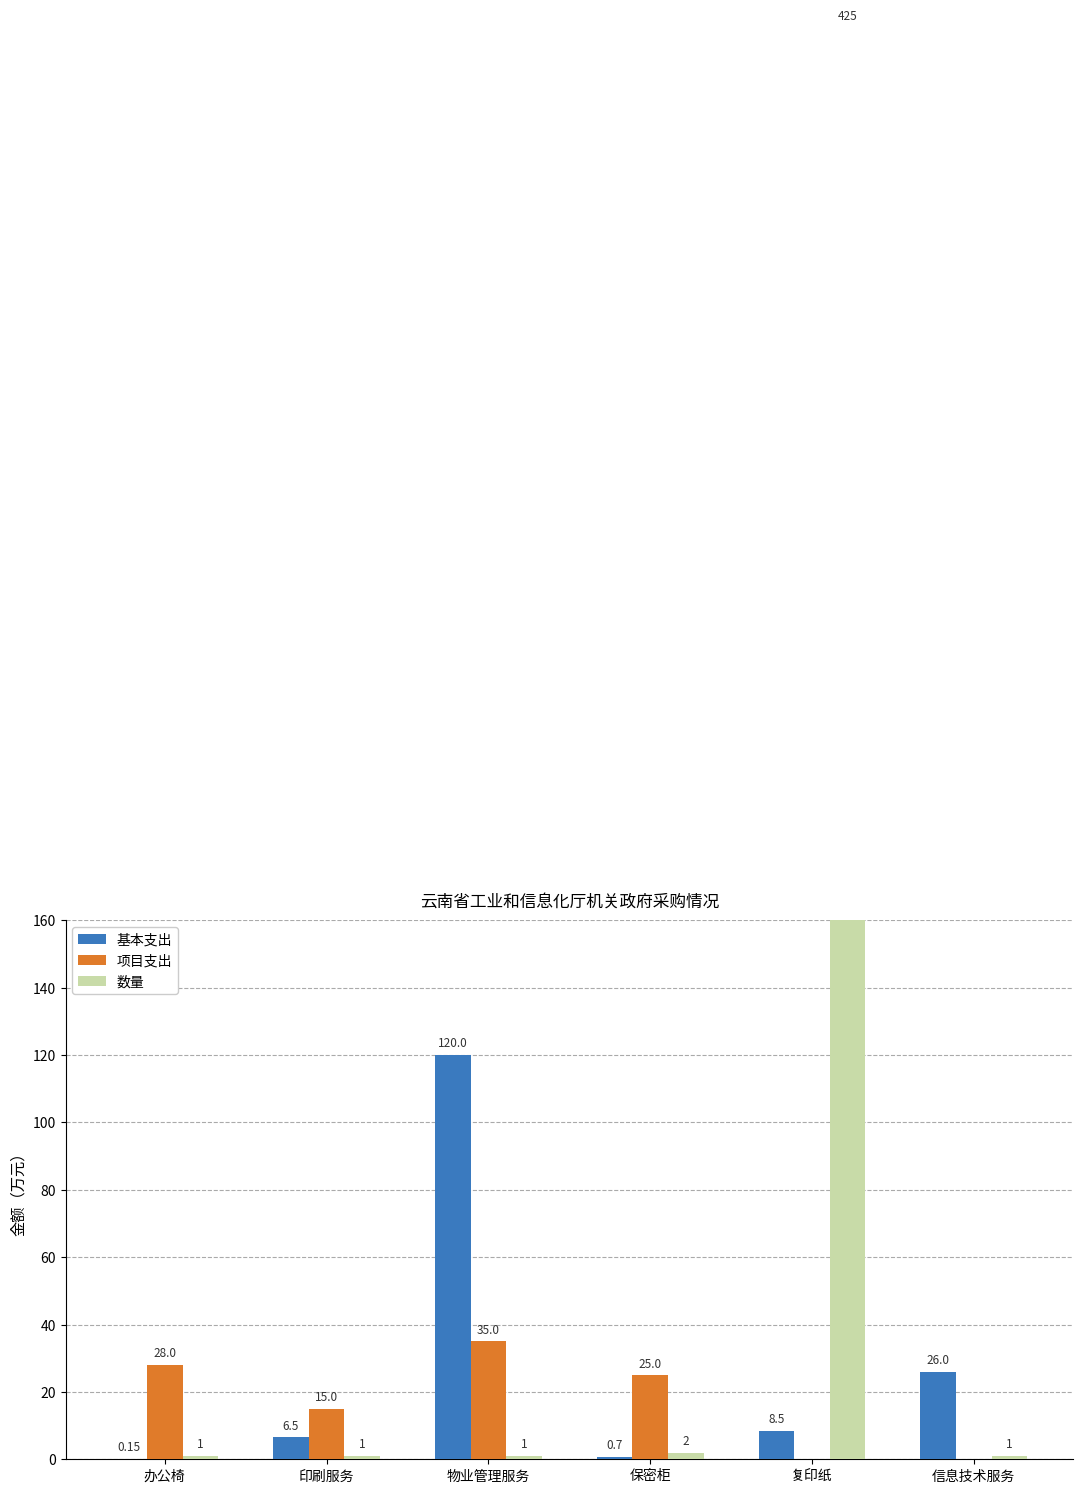

What value does the 项目支出 series have at 物业管理服务?

35.0